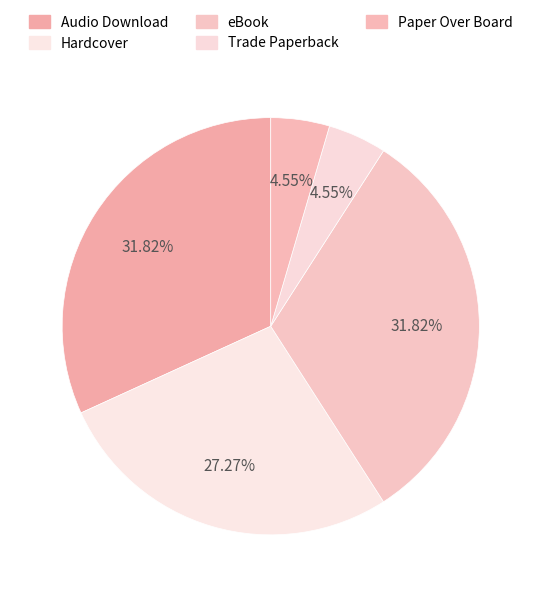

What is the largest slice in the pie chart?

Audio Download